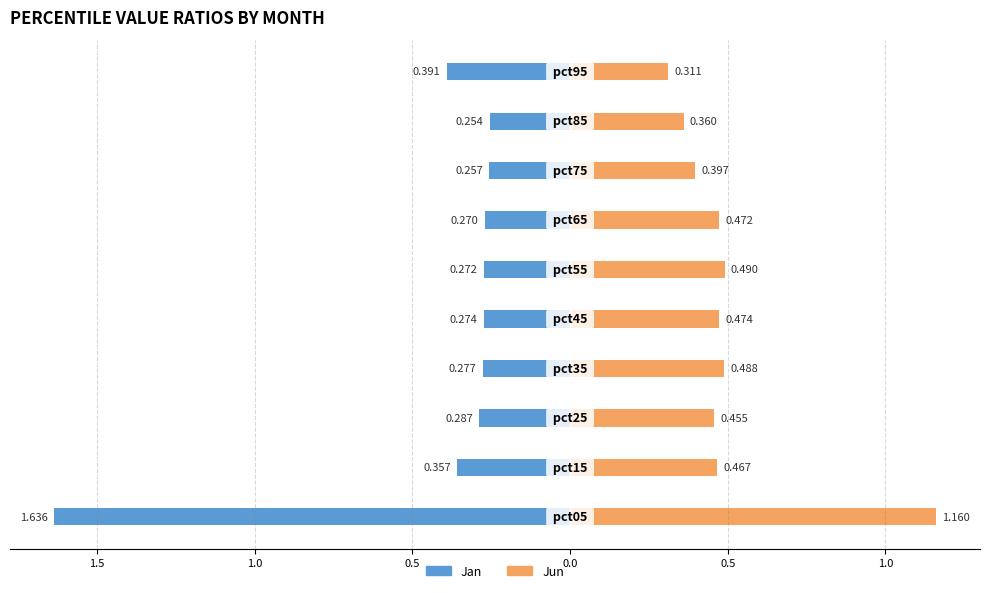

What is the value of the Jan bar at the 2nd from the left?

-0.4